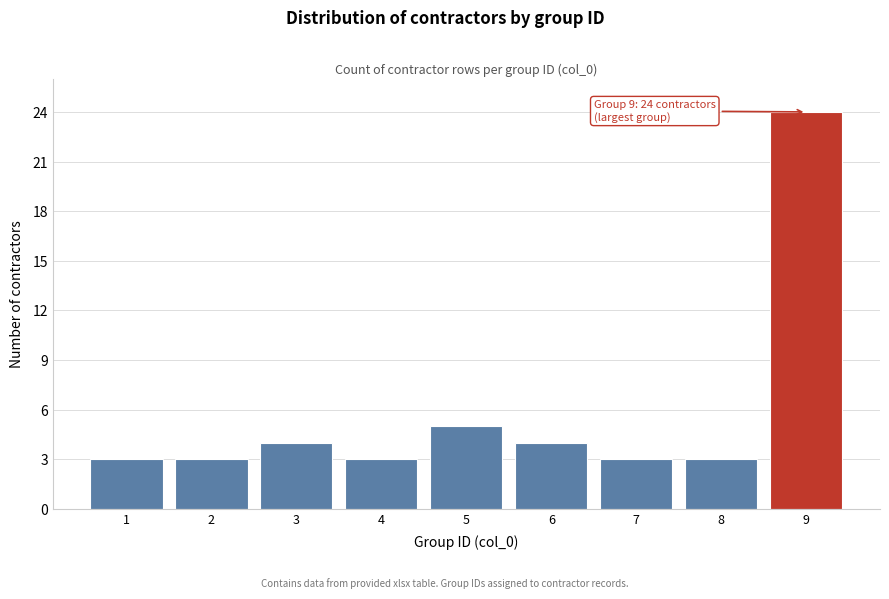

Over which range of the x-axis is the bar tallest?

8.5 to 9.5